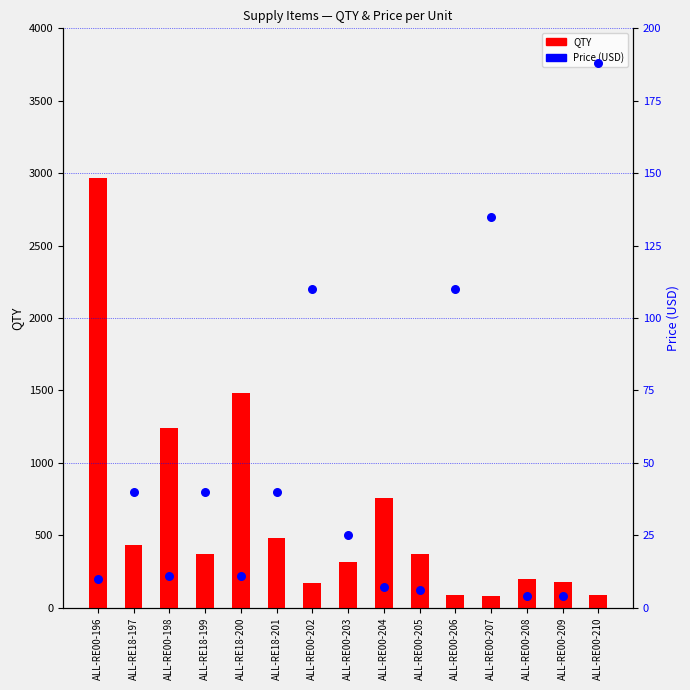

Is the value of QTY at ALL-RE00-206 greater than the value of Price (USD) at ALL-RE00-204?

Yes